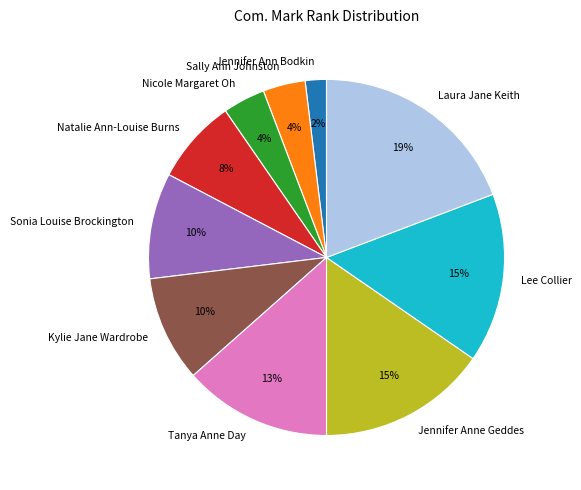

To the nearest percent, what is the difference between the Jennifer Anne Geddes and Laura Jane Keith slice percentages?

4%